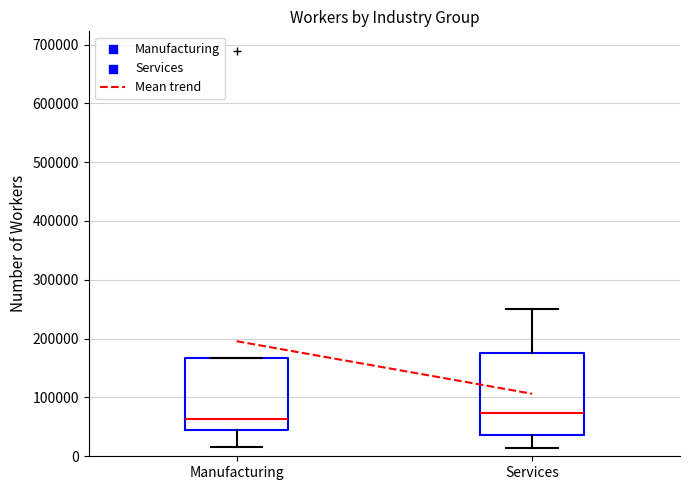

Reading left to right, read every box against the y-axis: the position of its median line, the range the box covers, and the ends of its whiskers. The values are not printed on the chart, so give them approximately, as read against the axis.

Manufacturing: median 60000, box 40000 to 170000, whiskers 20000 to 170000
Services: median 70000, box 40000 to 180000, whiskers 10000 to 250000